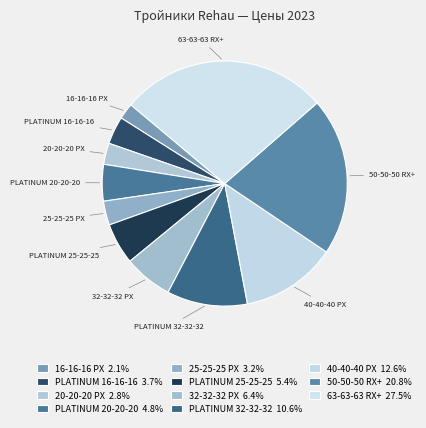

Is 63-63-63 RX+ the majority of the pie?

No